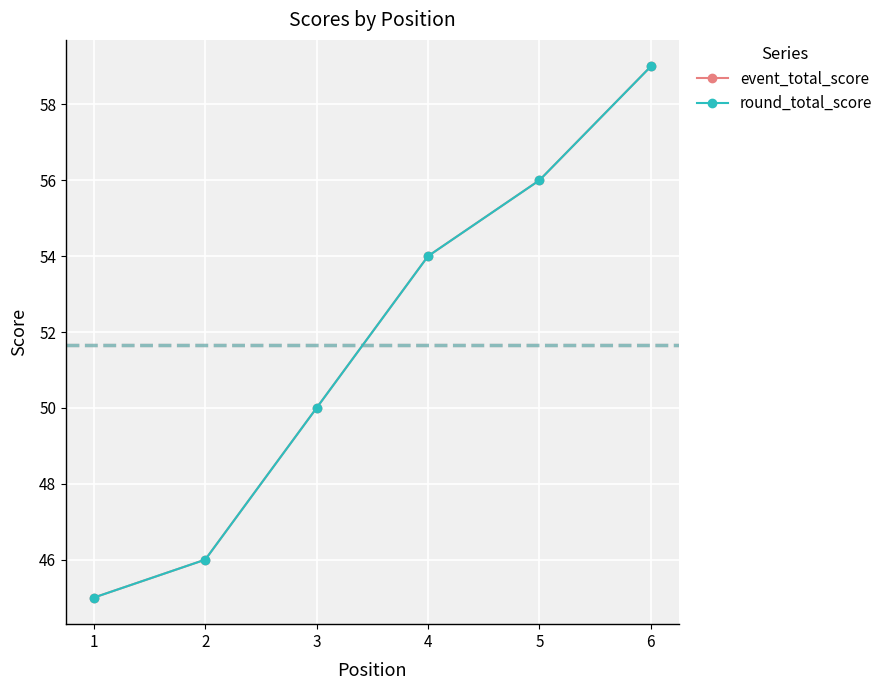

Does the chart have visible grid lines?

Yes